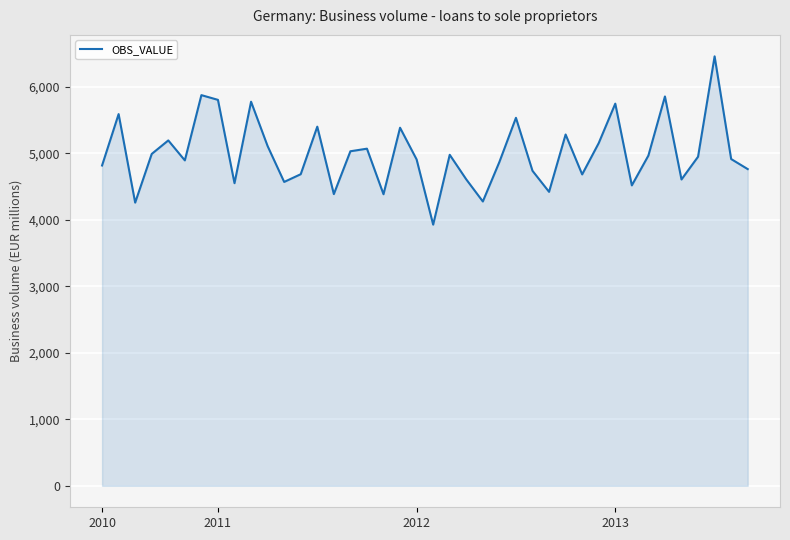

What is the difference between the maximum and minimum values?

2530